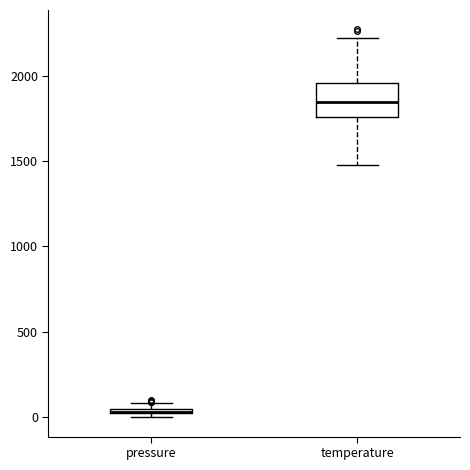

Where does the lower whisker of the box for temperature end on the y-axis? The values are not printed on the chart, so give them approximately, as read against the axis.

1500